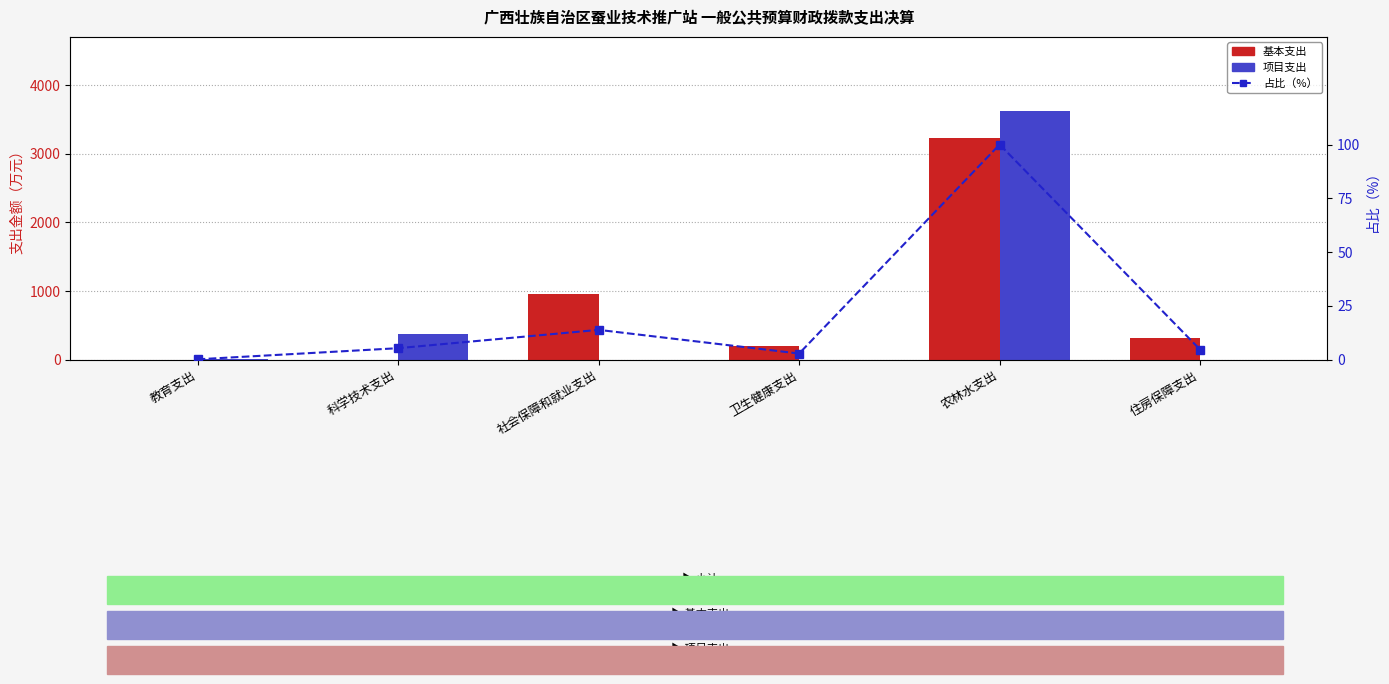

What is the average value of the 占比（%） series?

21.2